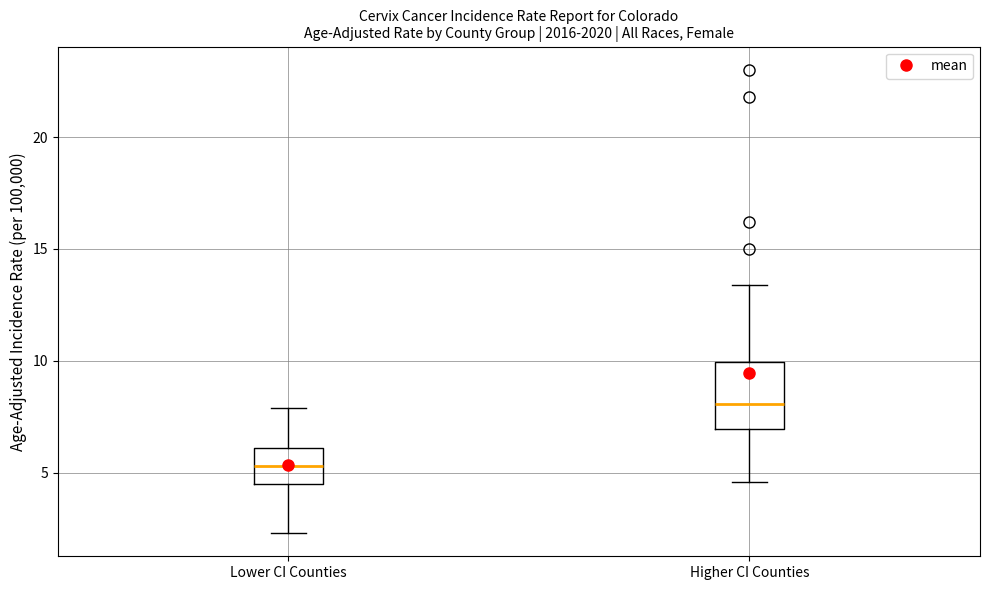

Which box's median line is the lowest?

Lower CI Counties